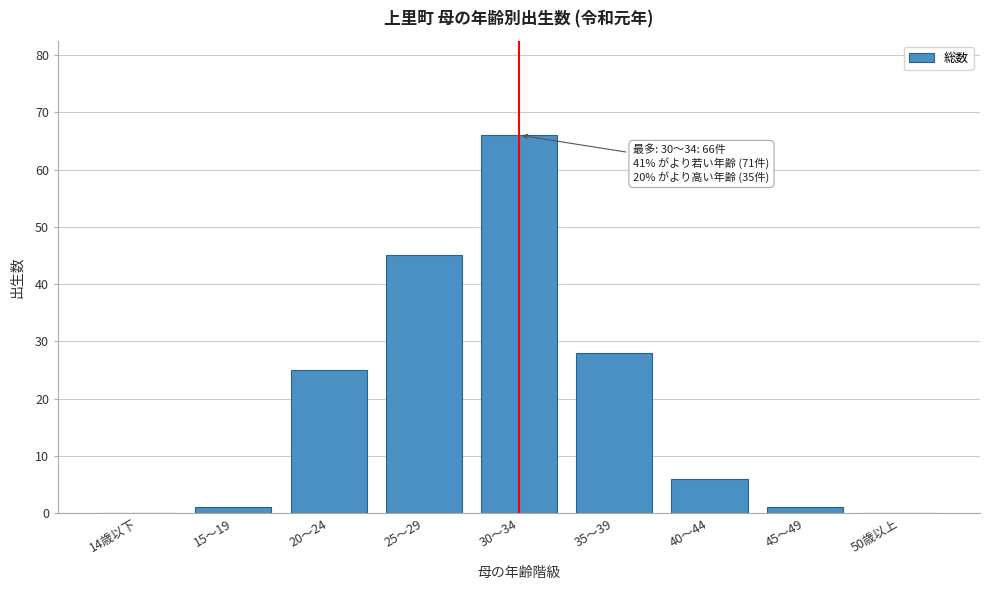

Reading left to right, transcribe all the data shown in this chart.

14歳以下=0	15～19=1	20～24=25	25～29=45	30～34=66	35～39=28	40～44=6	45～49=1	50歳以上=0